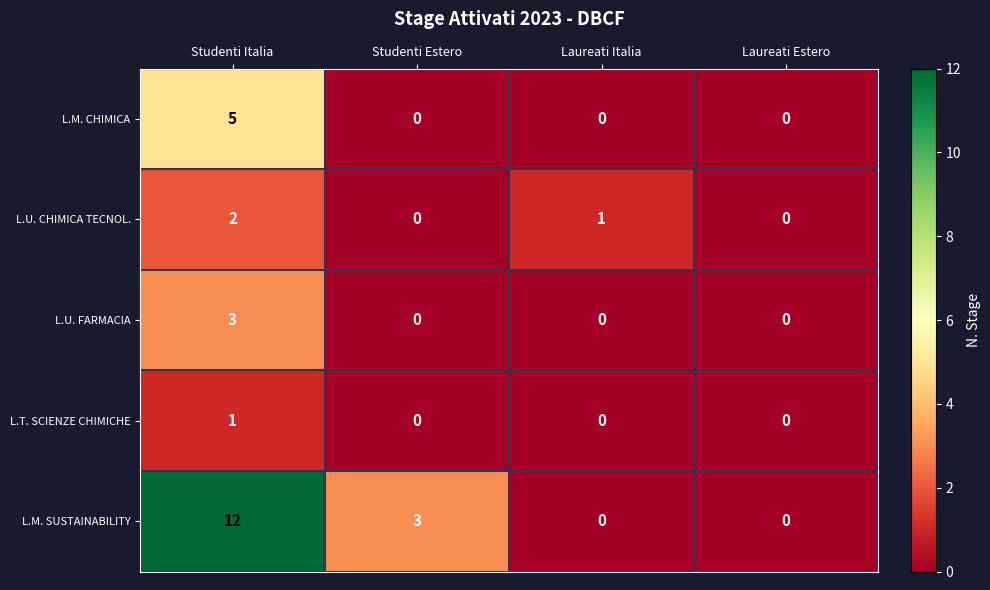

Is it true that L.M. SUSTAINABILITY equals 12 at Studenti Italia?

True